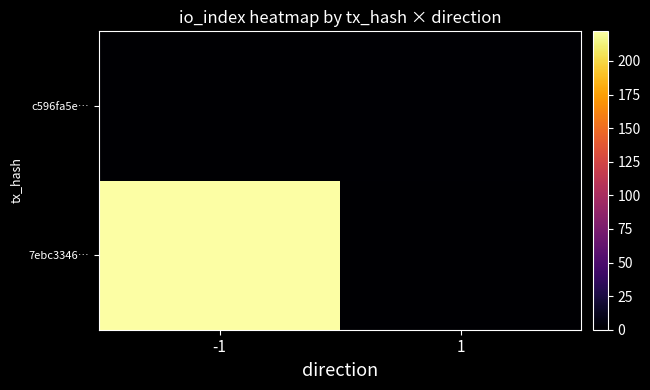

Count the number of categories in the chart.

2